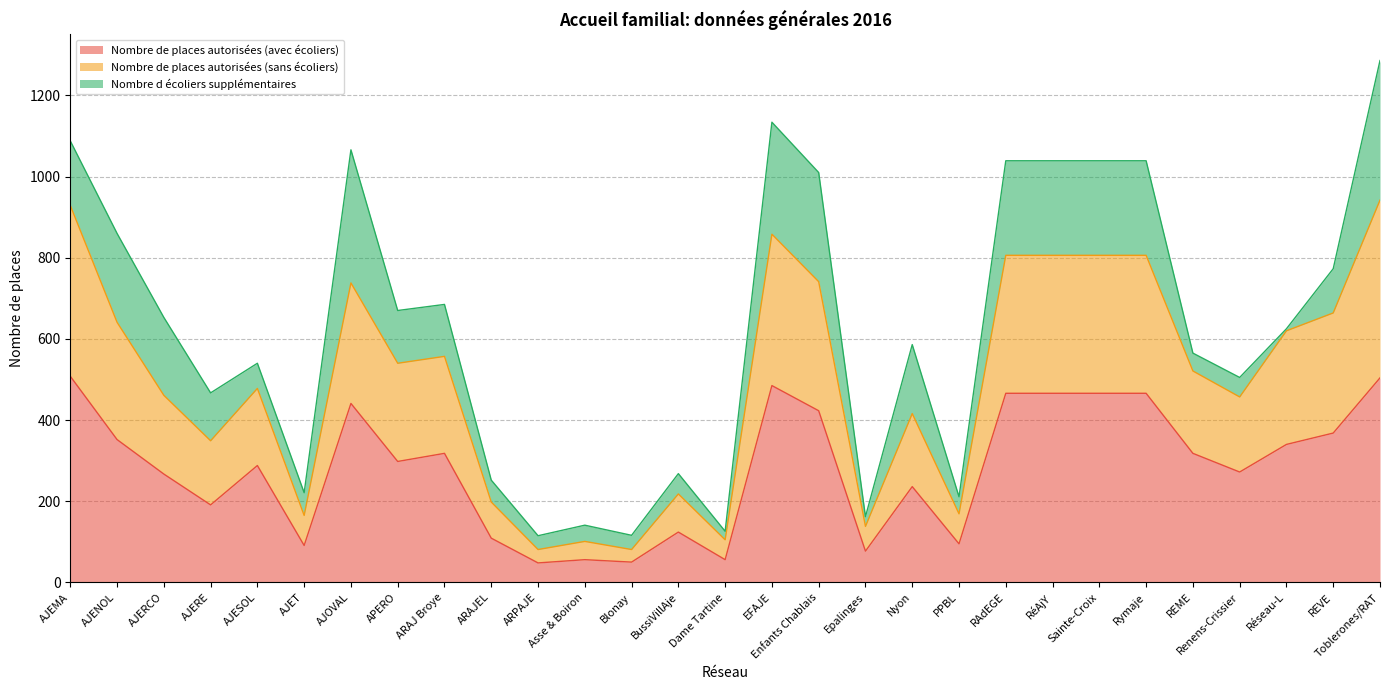

Where is Nombre de places autorisées (avec écoliers) nearest to the value 278?

Renens-Crissier